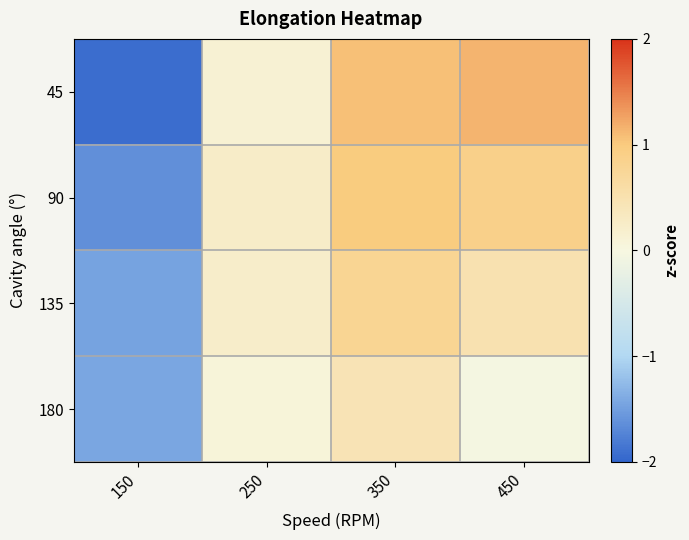

At which category does the chart reach its minimum across all series?

150